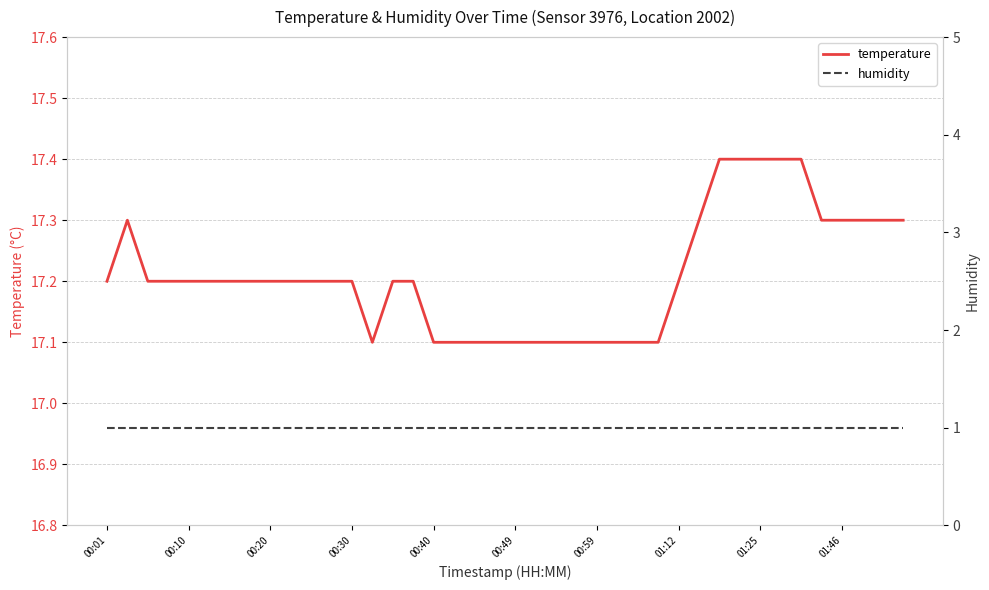

What is the spread (max minus min) of values at 27?

16.1